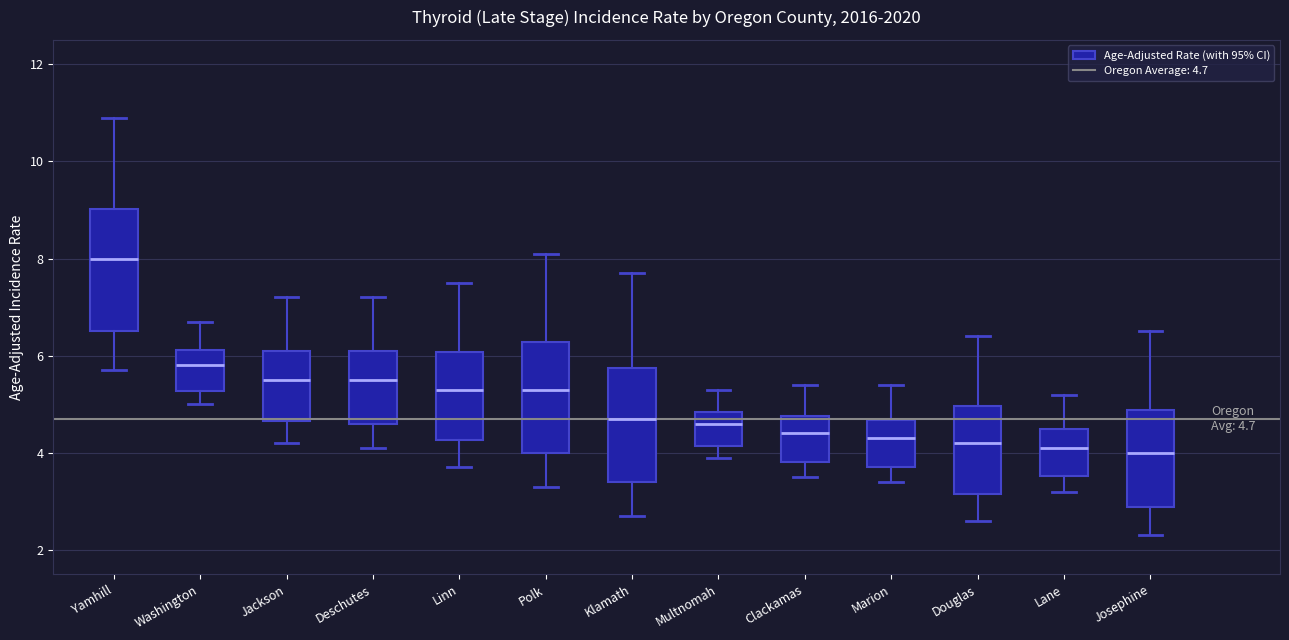

Which box has the highest median line?

Yamhill